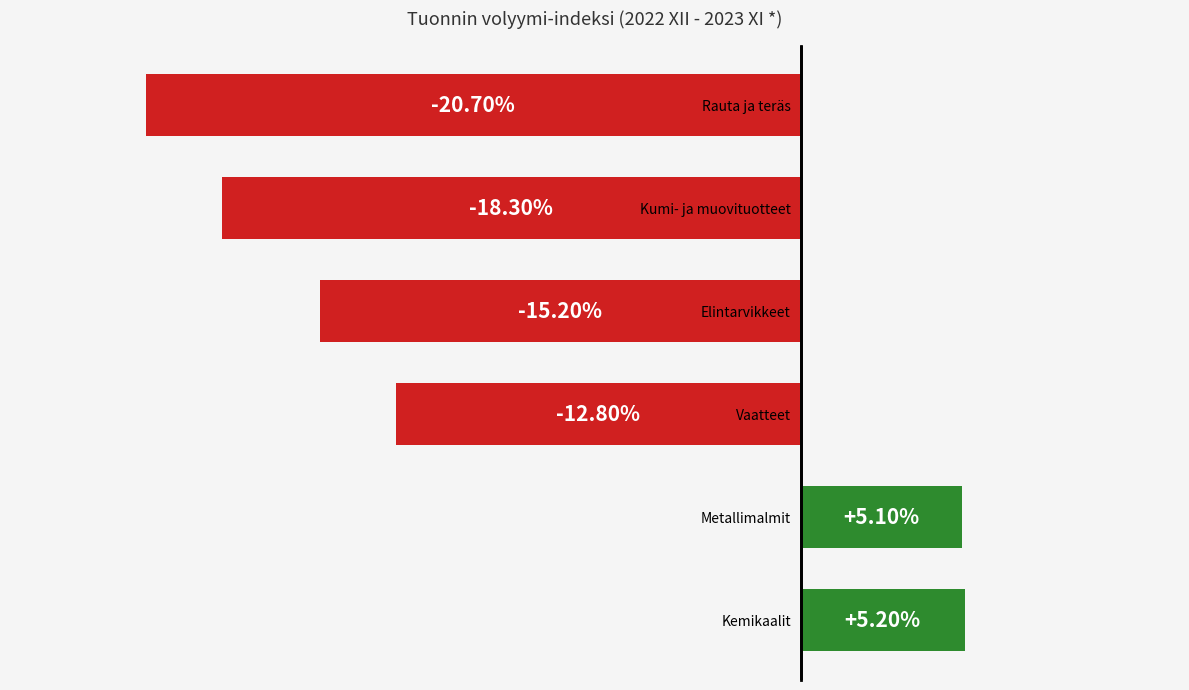

Which label corresponds to the smallest value in the chart?

Rauta ja teräs